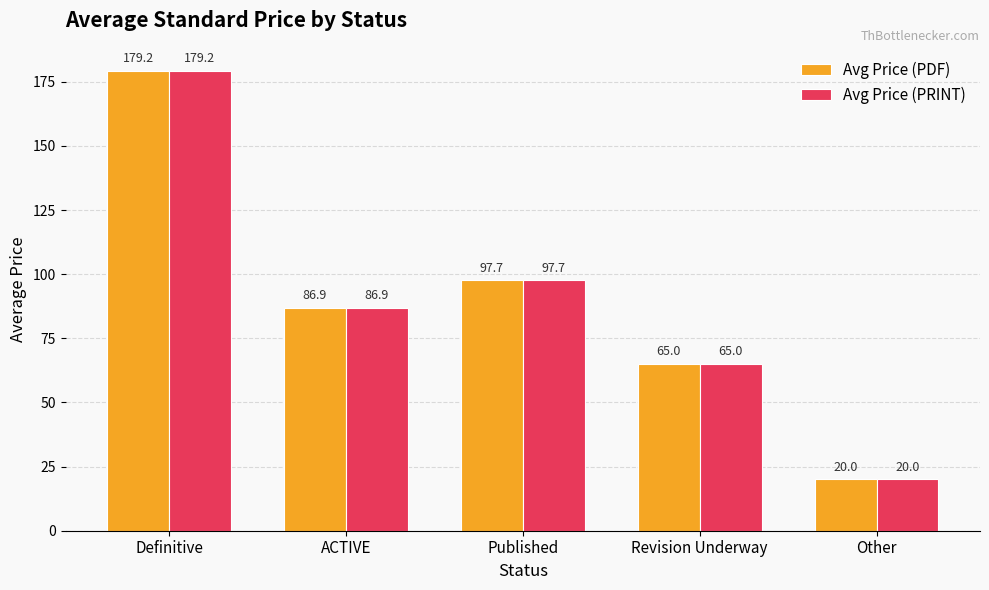

How many data points in Avg Price (PRINT) are above 86?

3